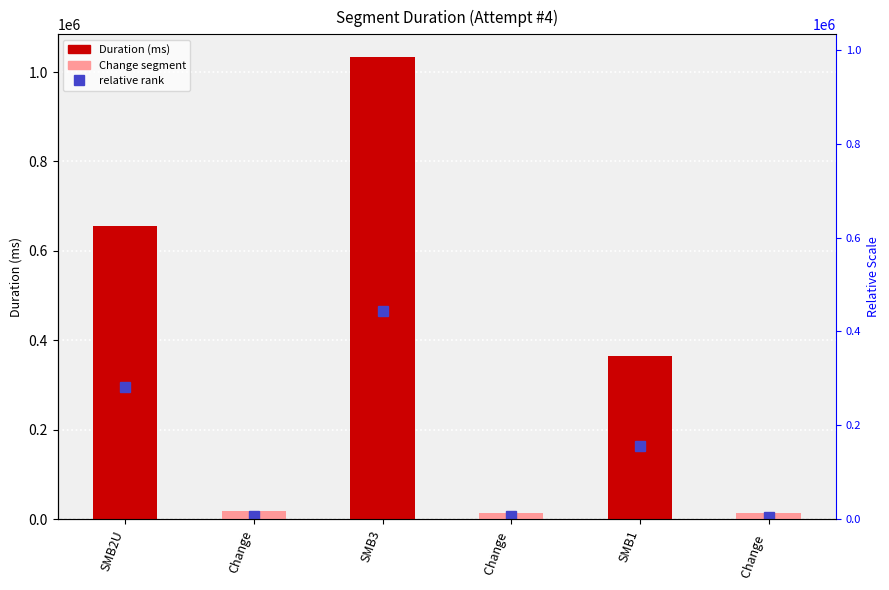

Rank the categories by value from highest to lowest.

SMB3, SMB2U, SMB1, Change, Change , Change  